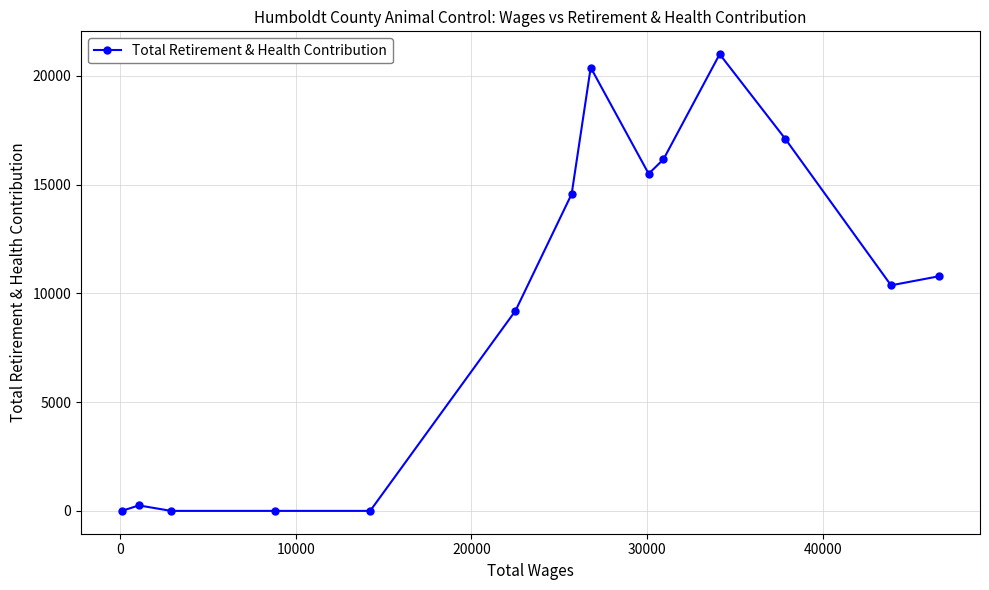

True or false: there are more than 1 points higher than both neighbors.

True